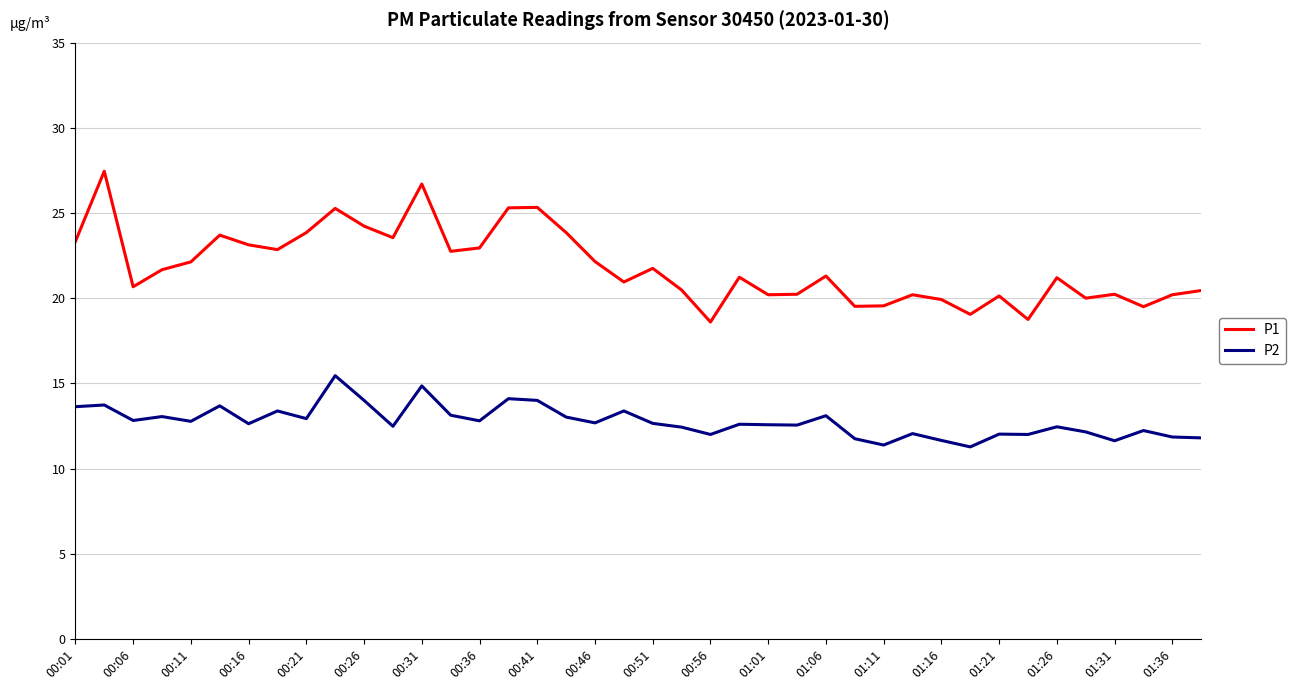

Rank the series by their average value, from lowest to highest.

P2, P1